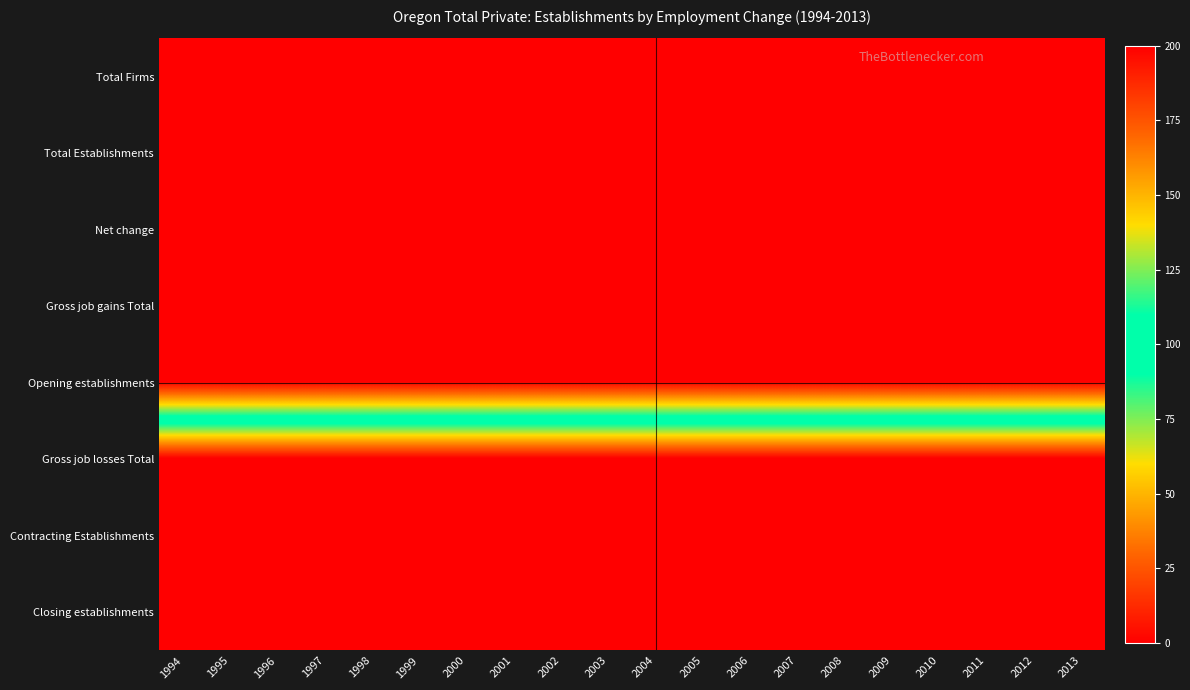

List the series in order of their peak value, highest first.

Total Firms, Total Establishments, Net change, Gross job gains Total, Opening establishments, Gross job losses Total, Contracting Establishments, Closing establishments